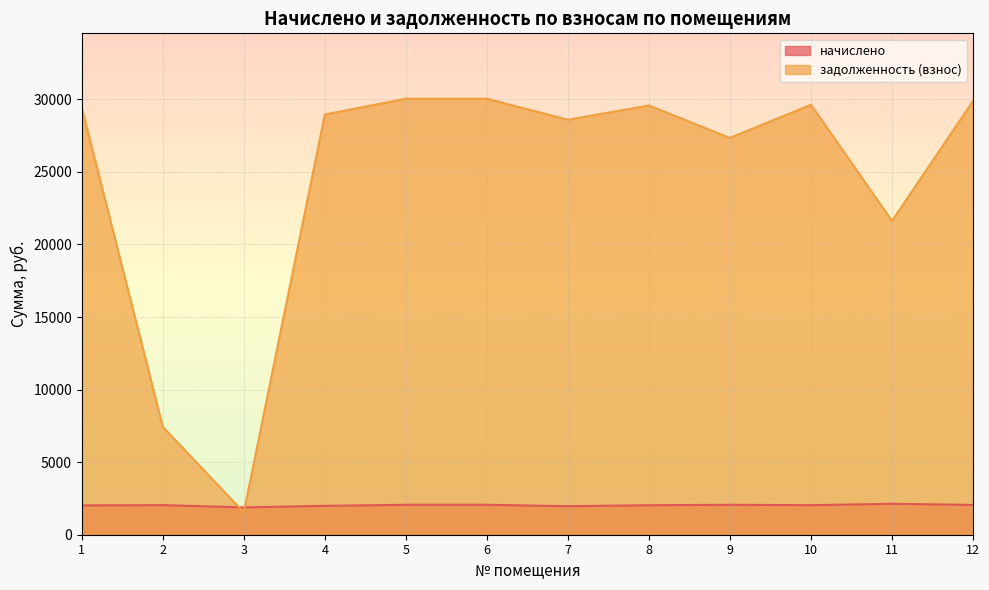

How many data points in задолженность (взнос) are above 29421?

6